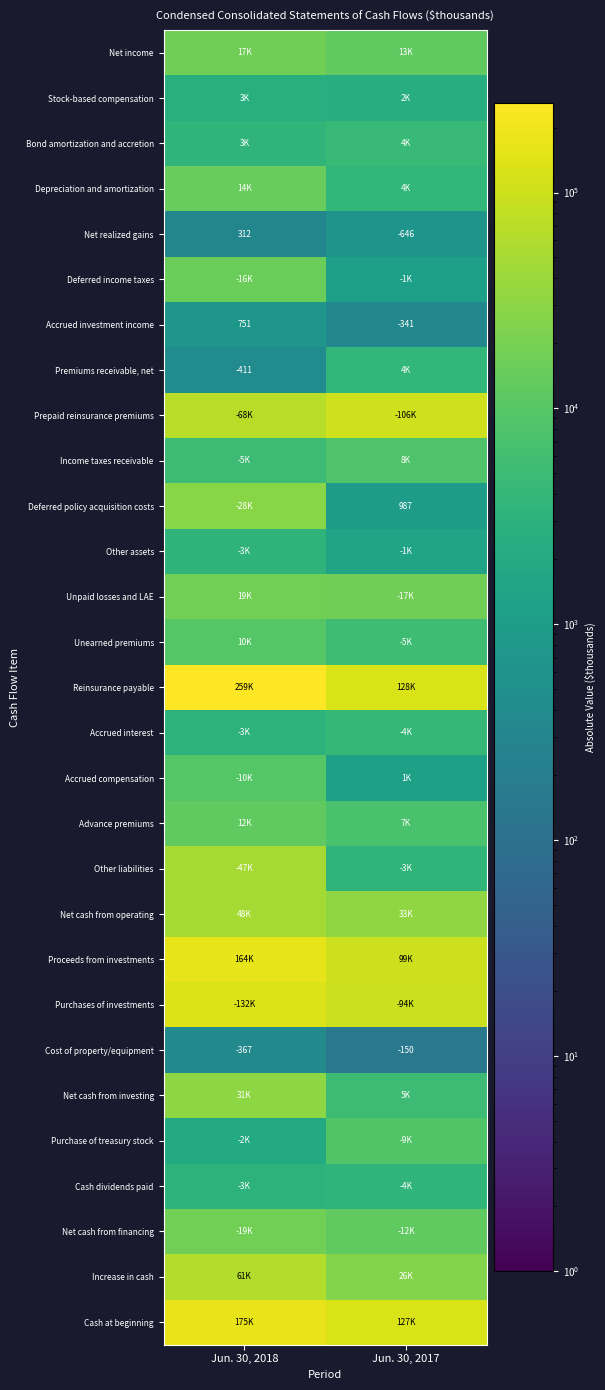

Is it true that Deferred policy acquisition costs equals 1559 at Jun. 30, 2017?

False